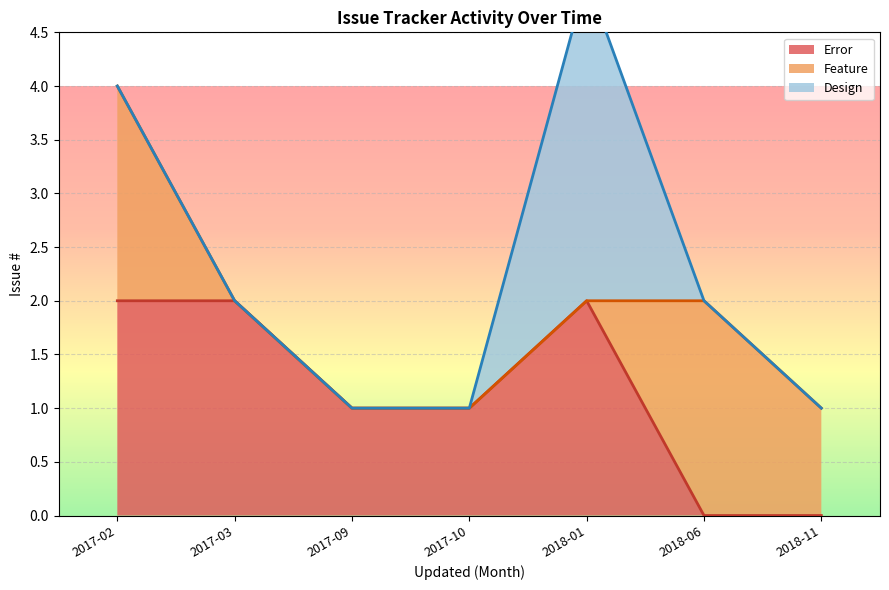

True or false: Design (line) and Feature (line) intersect in this chart.

False